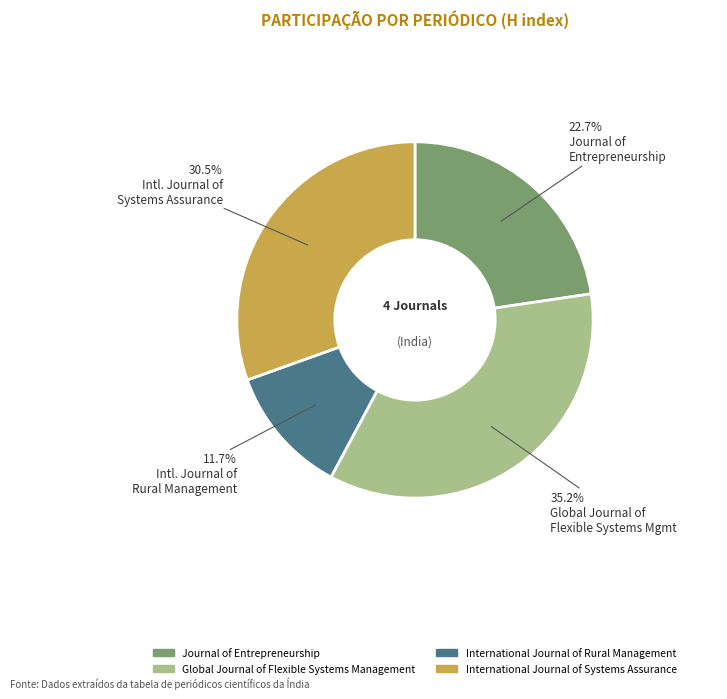

Which category has the smallest portion of the pie?

International Journal of Rural Management